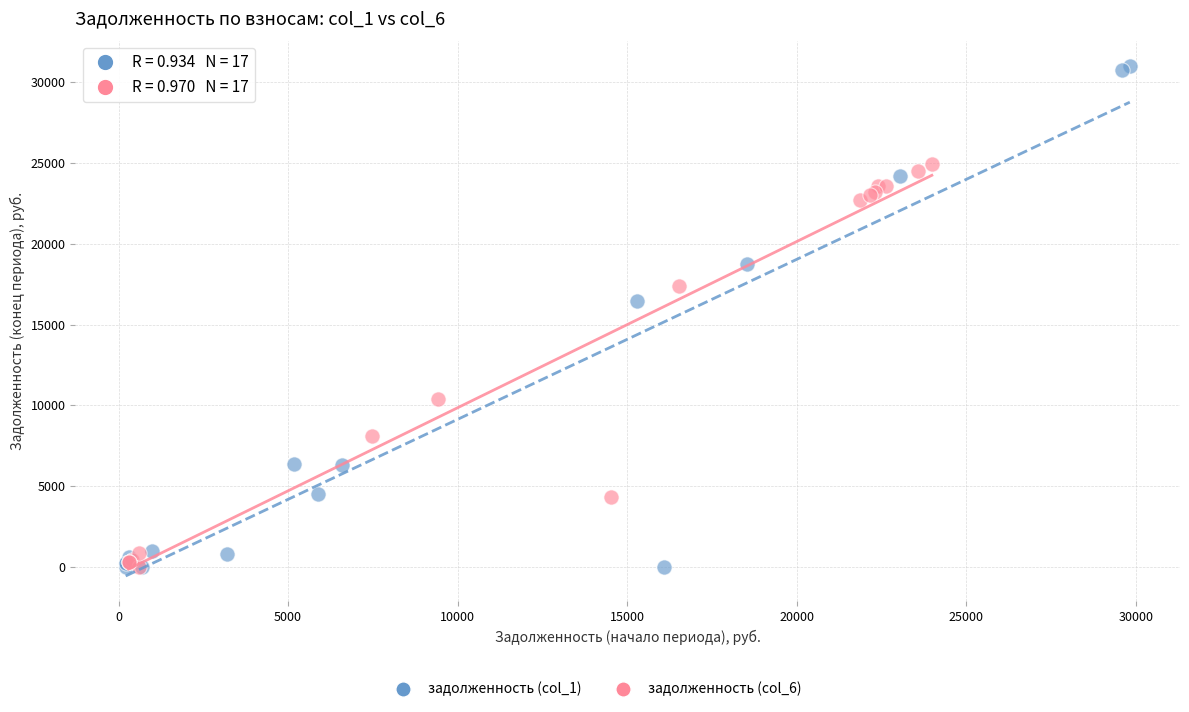

Which series reaches the maximum Y coordinate?

задолженность (col_1)